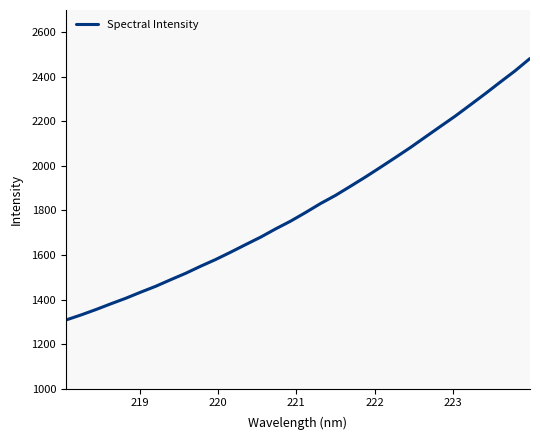

What is the minimum value shown in the chart?

1308.1